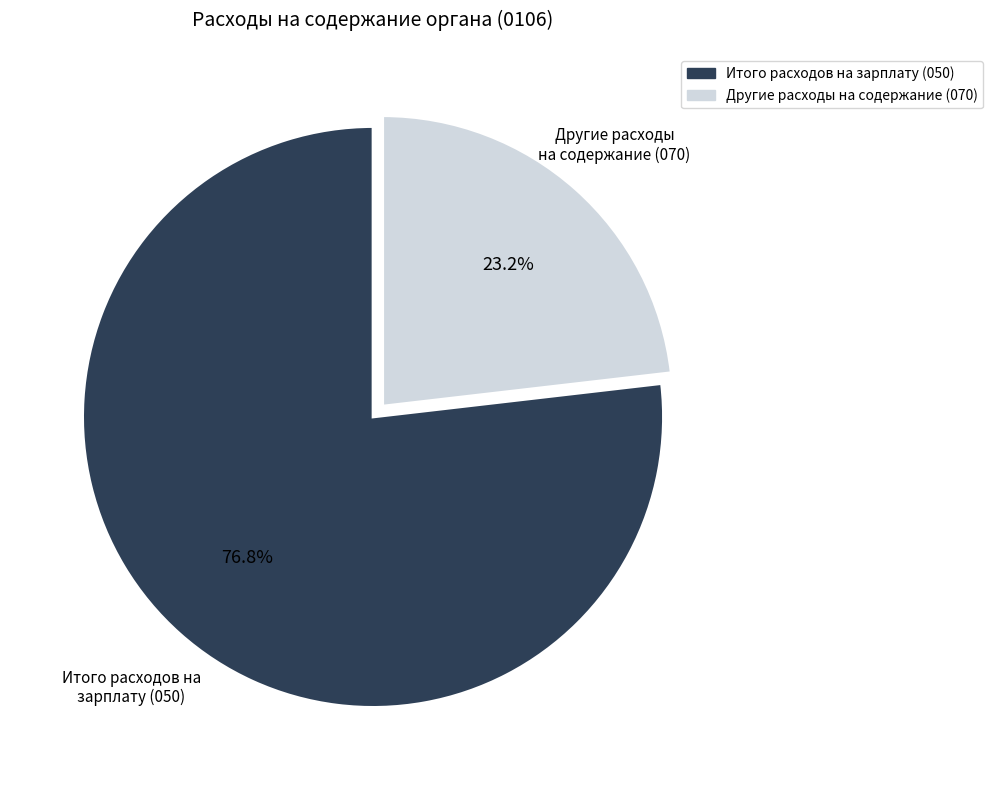

Is there a majority slice in this chart?

Yes